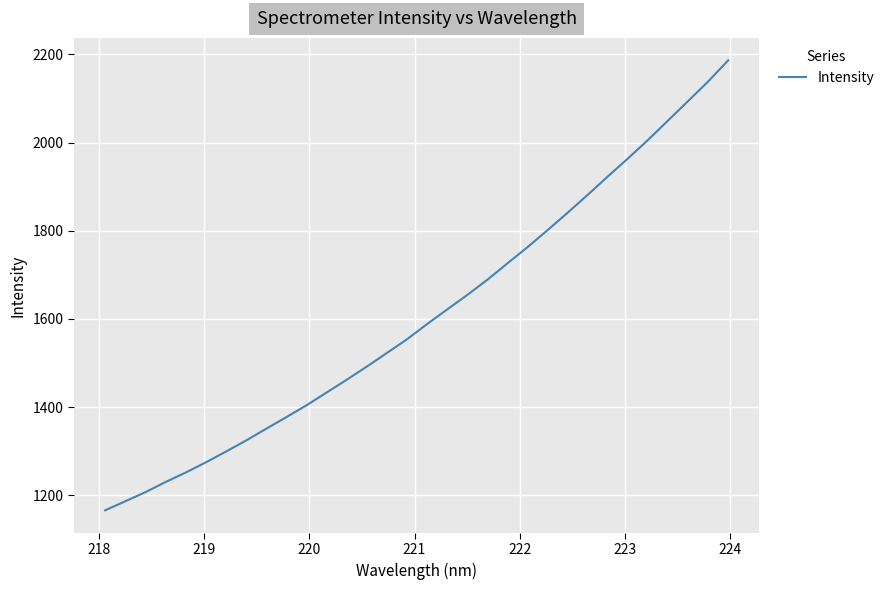

What is the difference between the maximum and minimum values?

1020.5